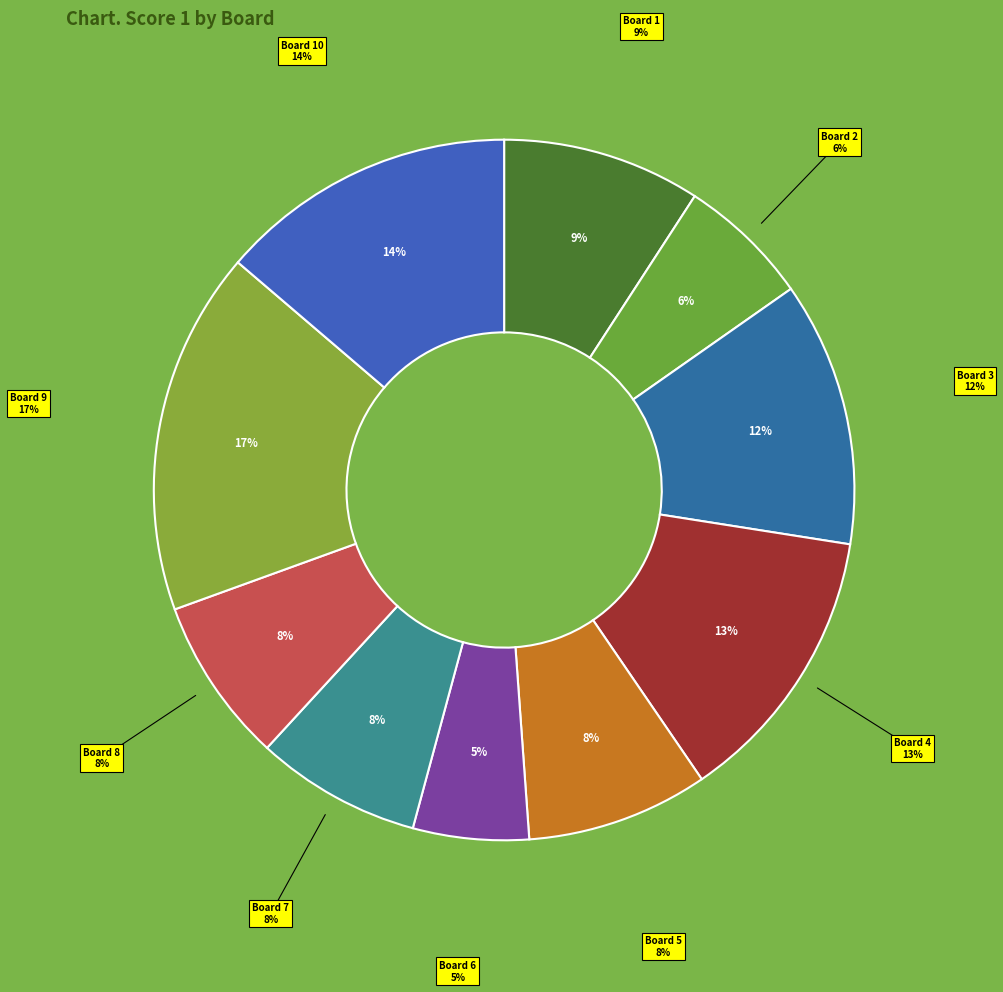

How many segments does this pie chart have?

10